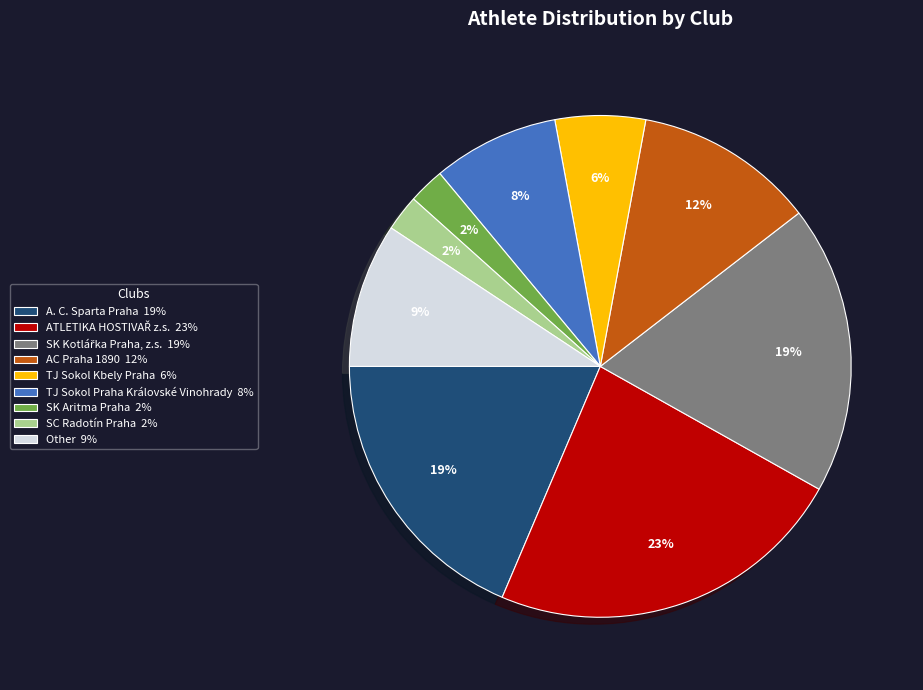

Between SK Aritma Praha 2% and Other 9%, which is larger?

Other 9%